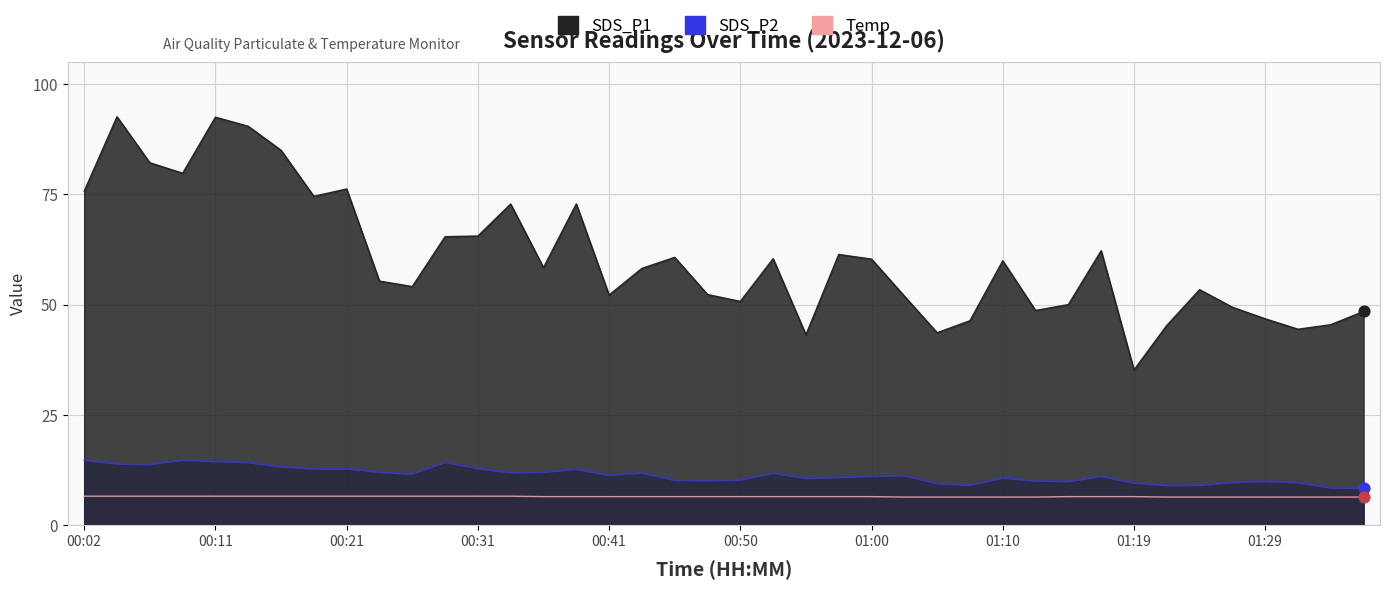

What is the total value across all series at 01:17?

79.7